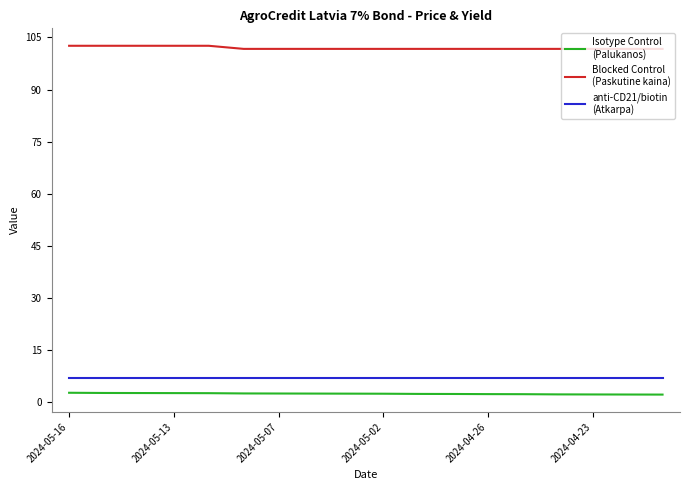

What is the greatest value displayed?

102.6